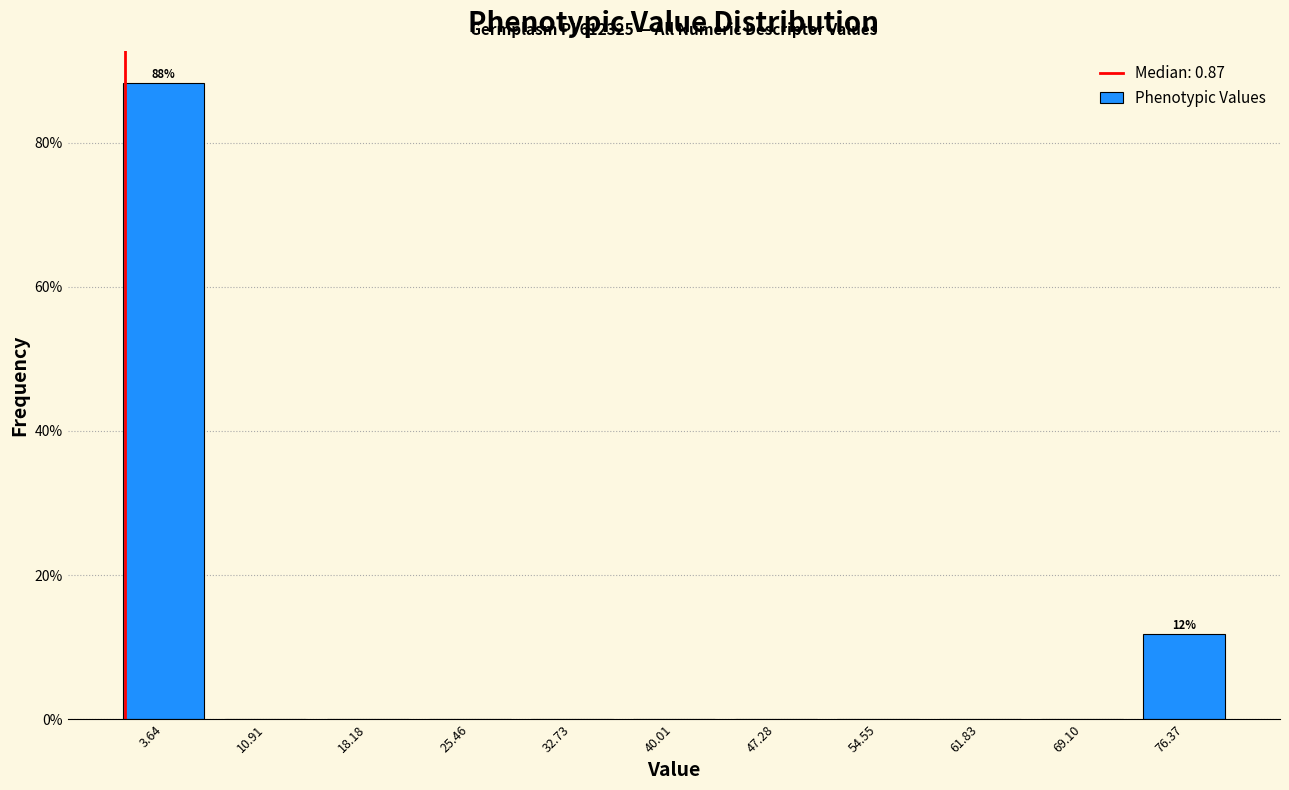

Over which range of the x-axis is the bar tallest?

0 to 7